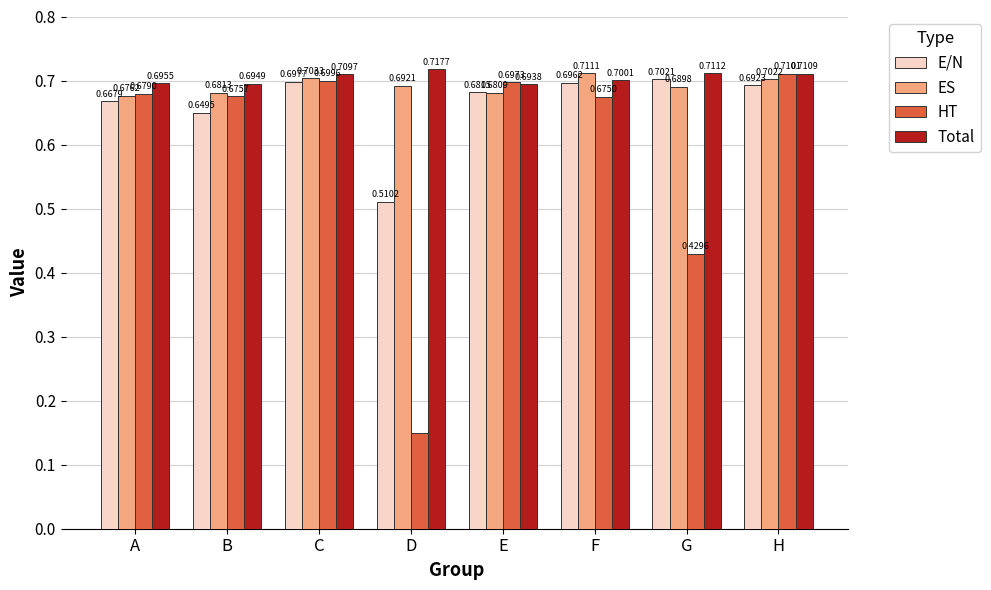

Rank the series at F from highest to lowest value.

ES, Total, E/N, HT